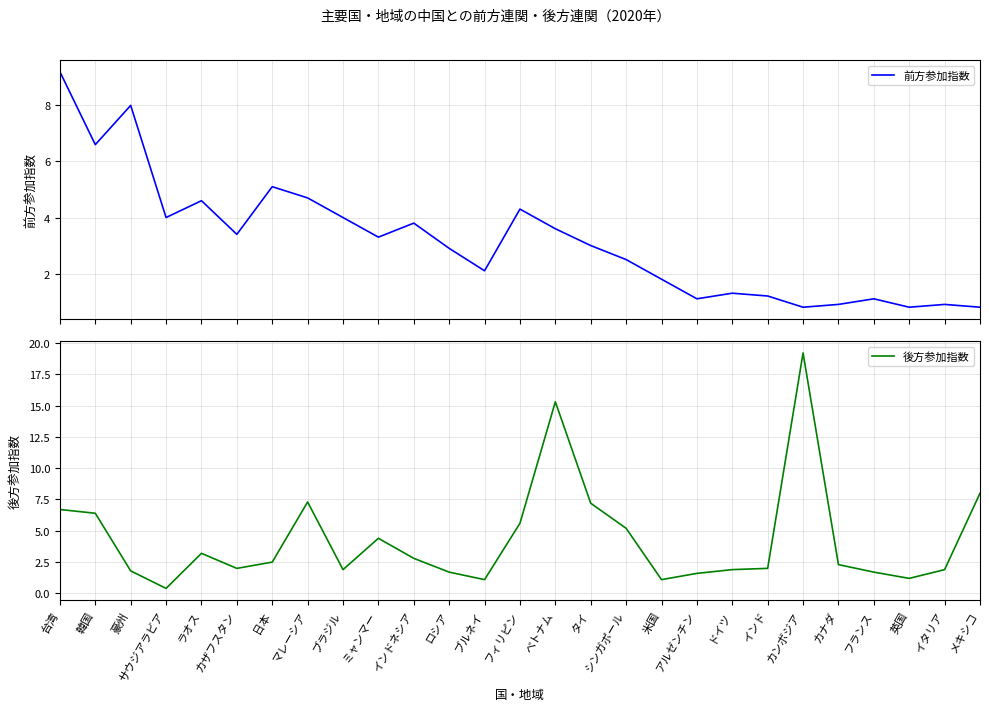

At which label does 後方参加指数 first exceed 2?

台湾